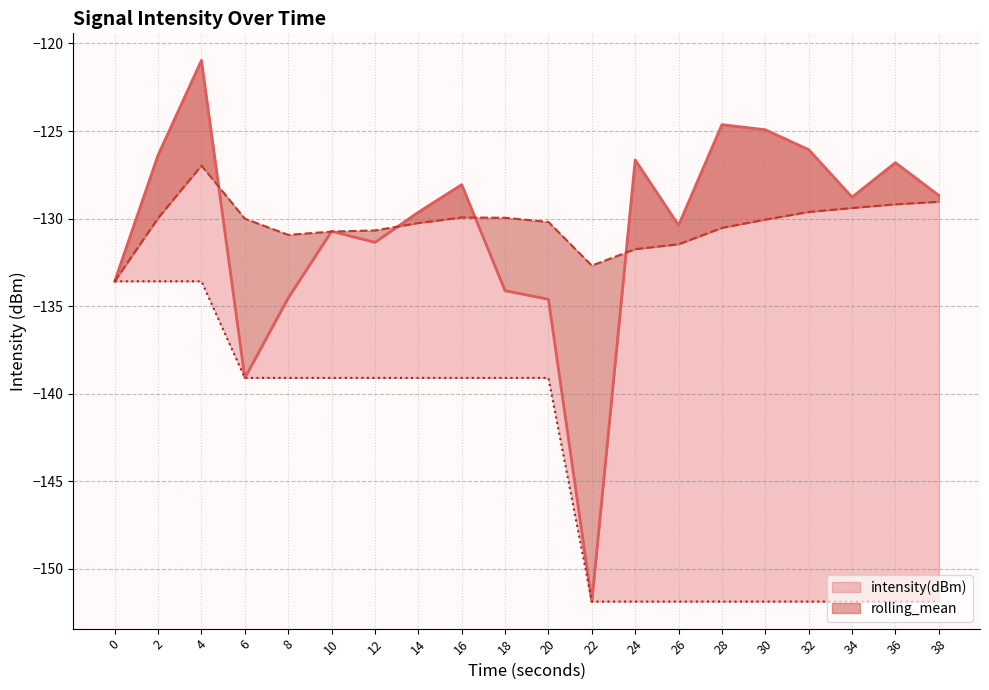

True or false: intensity(dBm) has a value of -134.1 at 18.

True